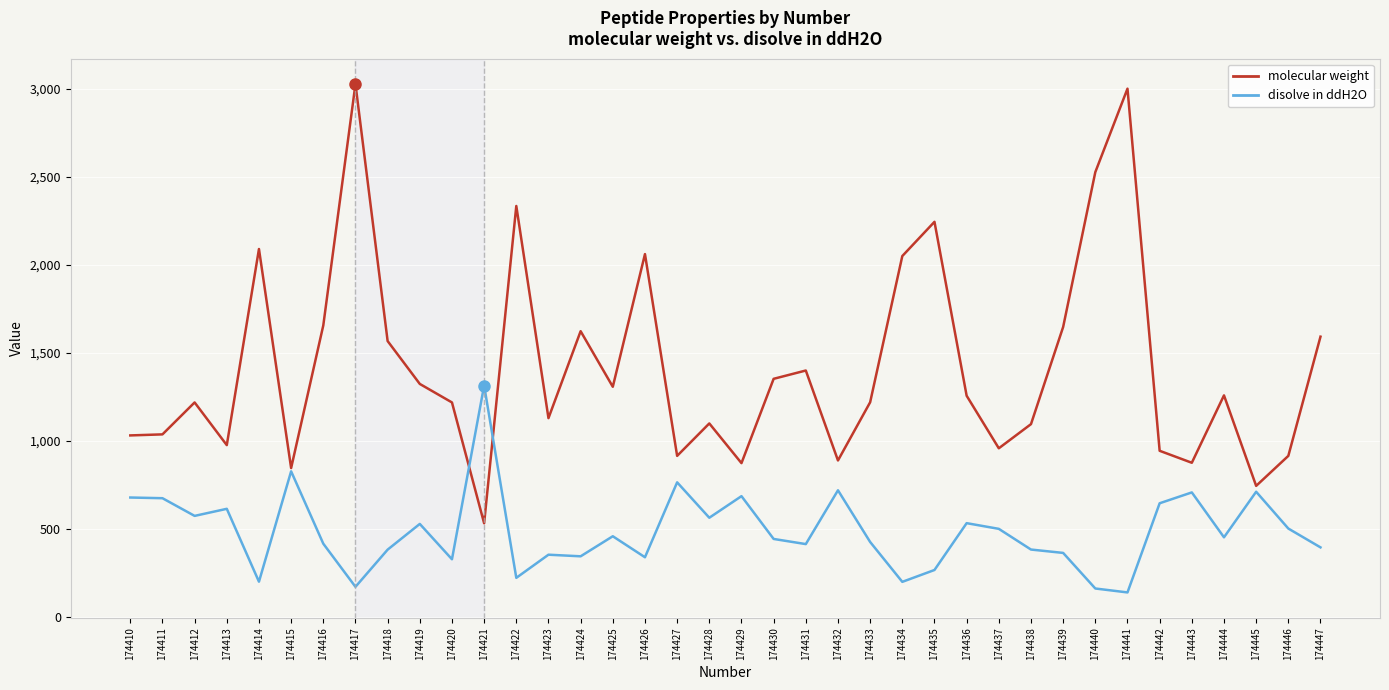

Between 174423 and 174430, which series saw the biggest shift?

molecular weight